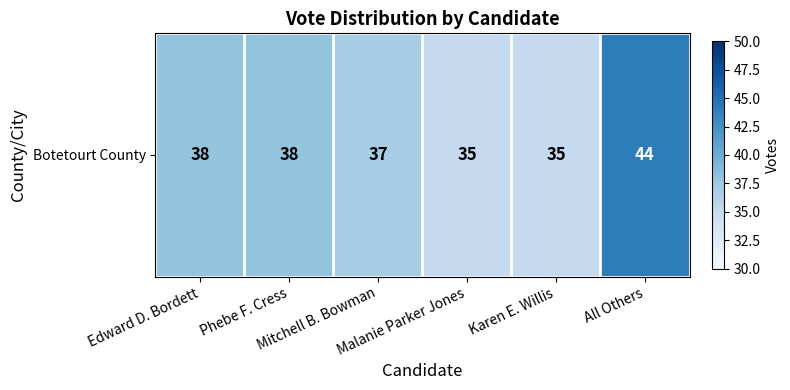

What is the ratio of the value at Karen E. Willis to the value at Malanie Parker Jones?

1.0